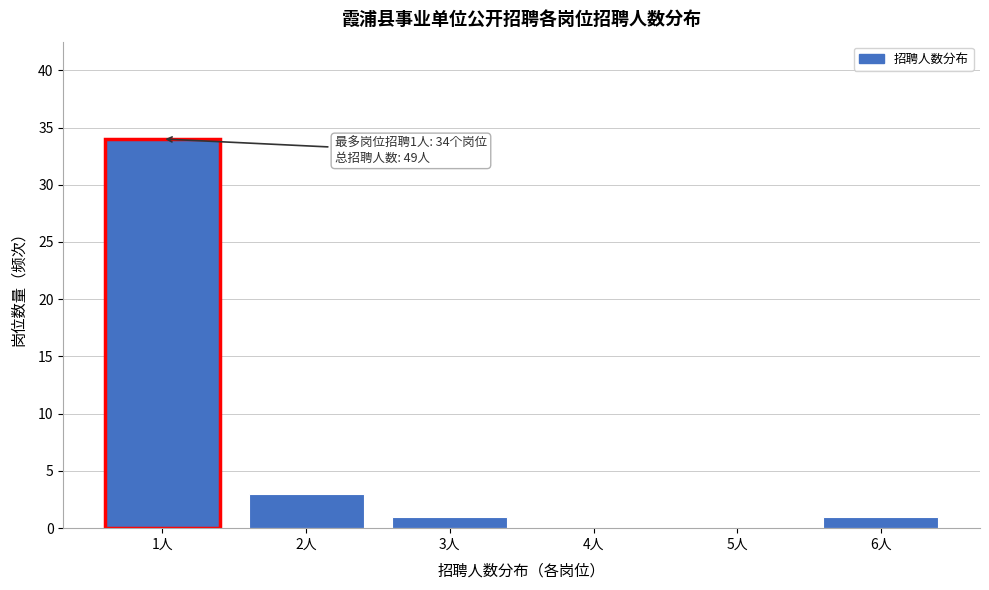

Reading left to right, list all the values displayed in this chart.

1人=34	2人=3	3人=1	4人=0	5人=0	6人=1